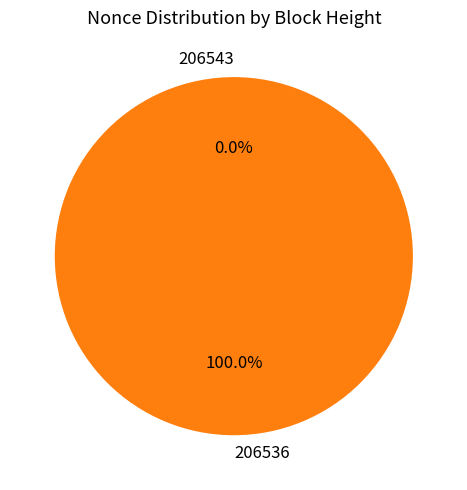

The 206536 slice represents 90% of the pie. True or false?

False